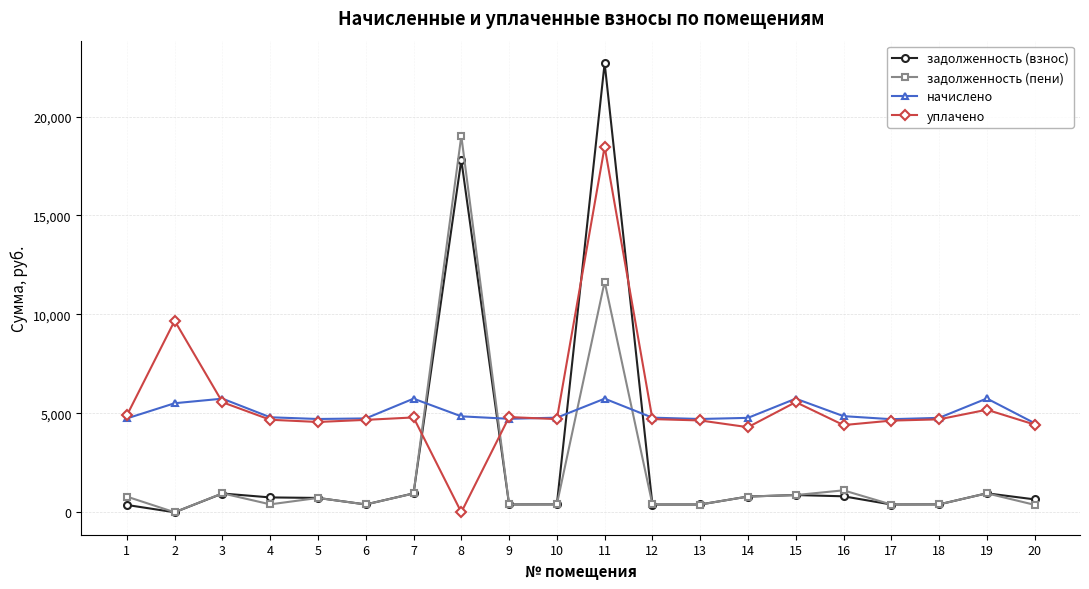

Is it true that уплачено equals 4639.6 at 13?

True